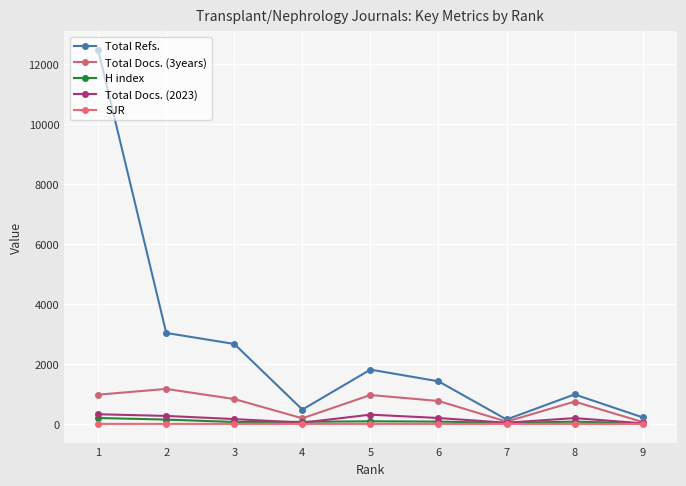

Rank the series by their maximum value, from lowest to highest.

SJR, H index, Total Docs. (2023), Total Docs. (3years), Total Refs.